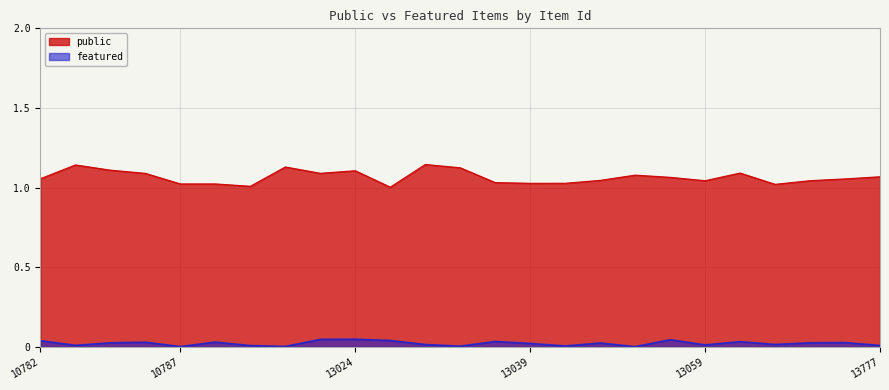

True or false: featured and public cross at least once.

False